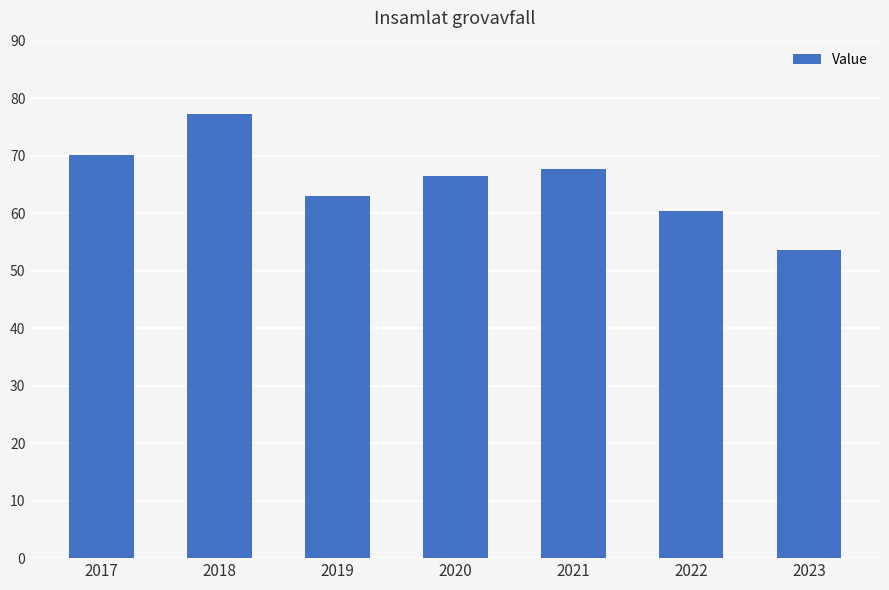

How many categories are shown in the chart?

7